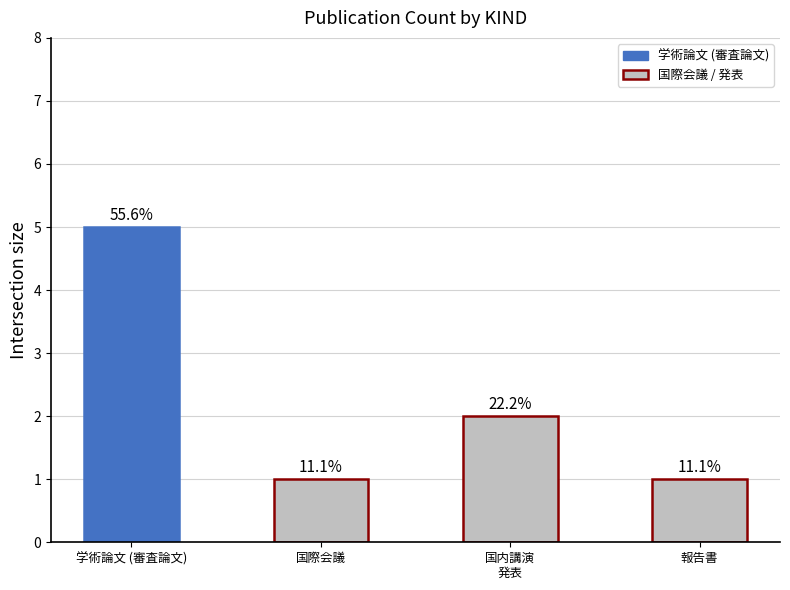

What is the label of the 3rd bar from the left?

国内講演
発表